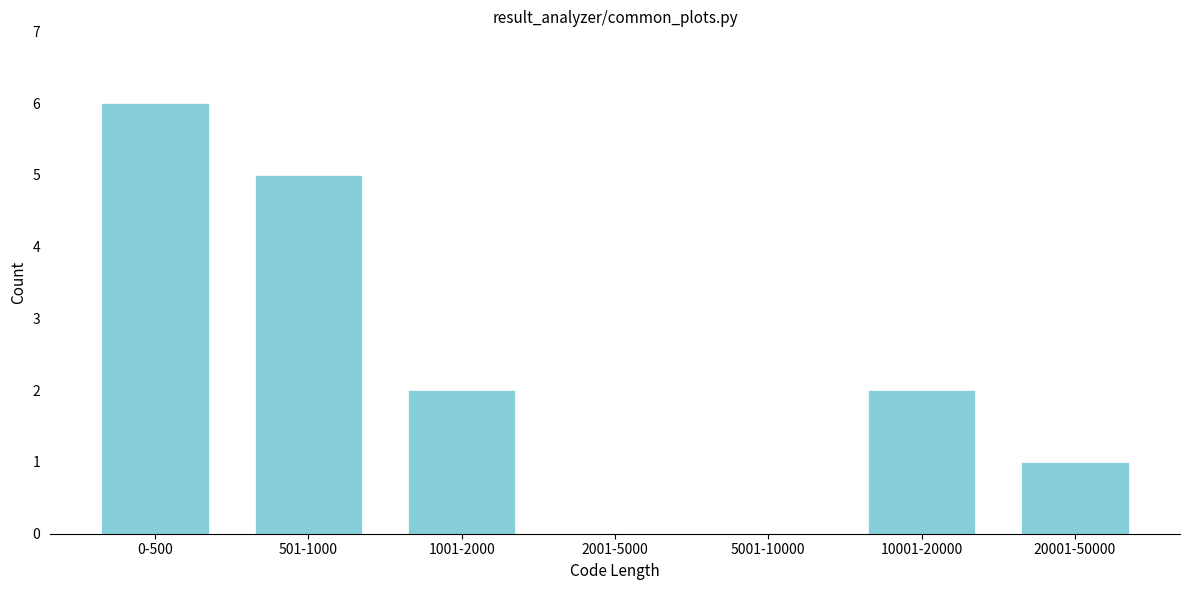

Reading left to right, what are all the values shown in this chart?

0-500=6	501-1000=5	1001-2000=2	2001-5000=0	5001-10000=0	10001-20000=2	20001-50000=1